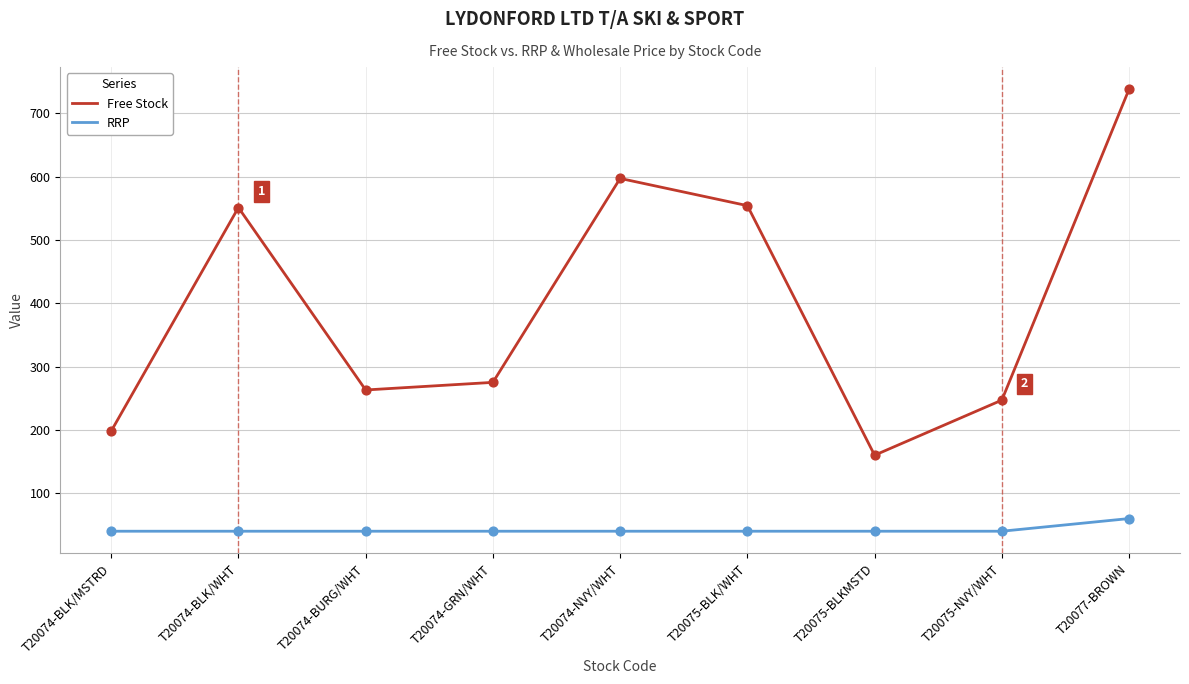

What is the difference between the highest and lowest values at T20077-BROWN?

678